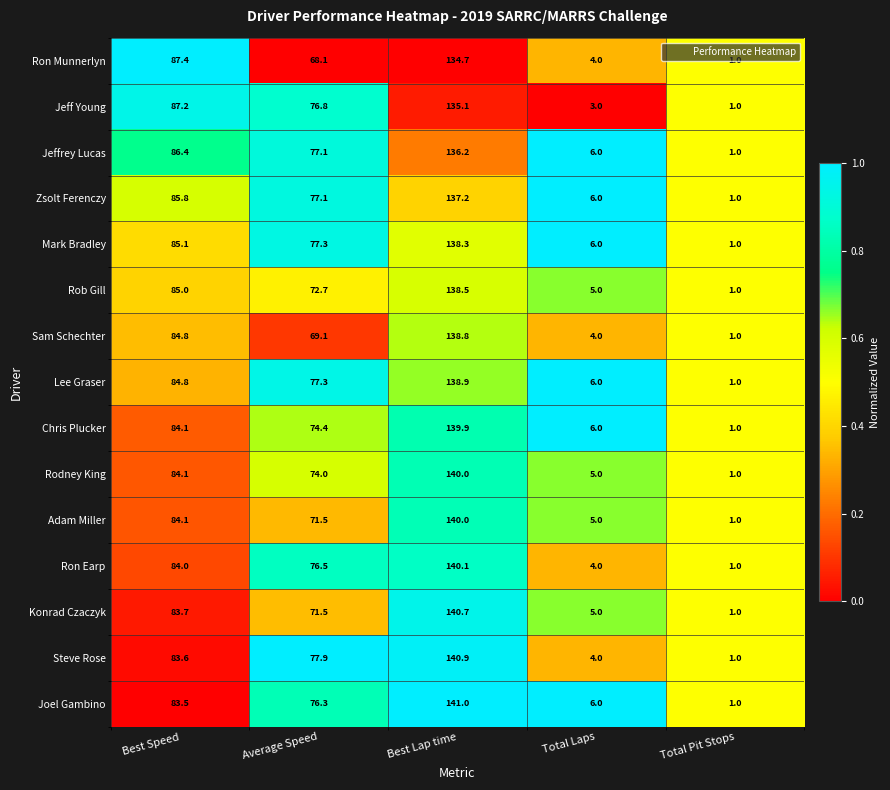

Is it true that Rob Gill equals 1.0 at Total Pit Stops?

True